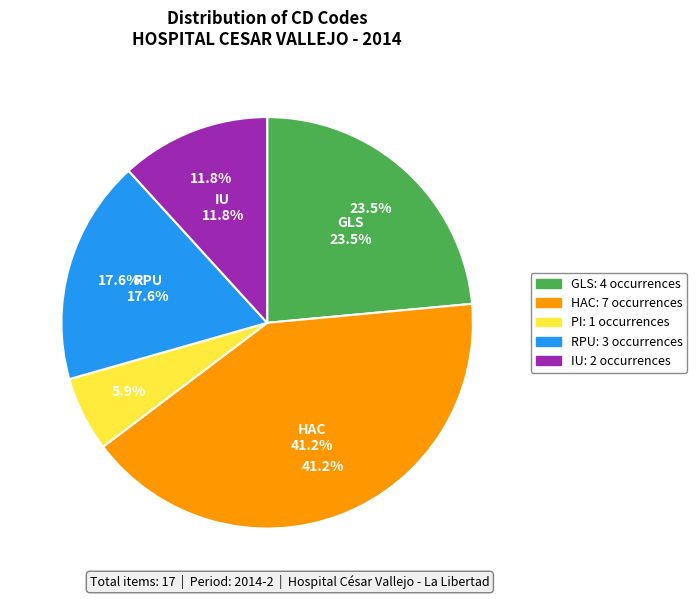

Which slice is the smallest?

PI